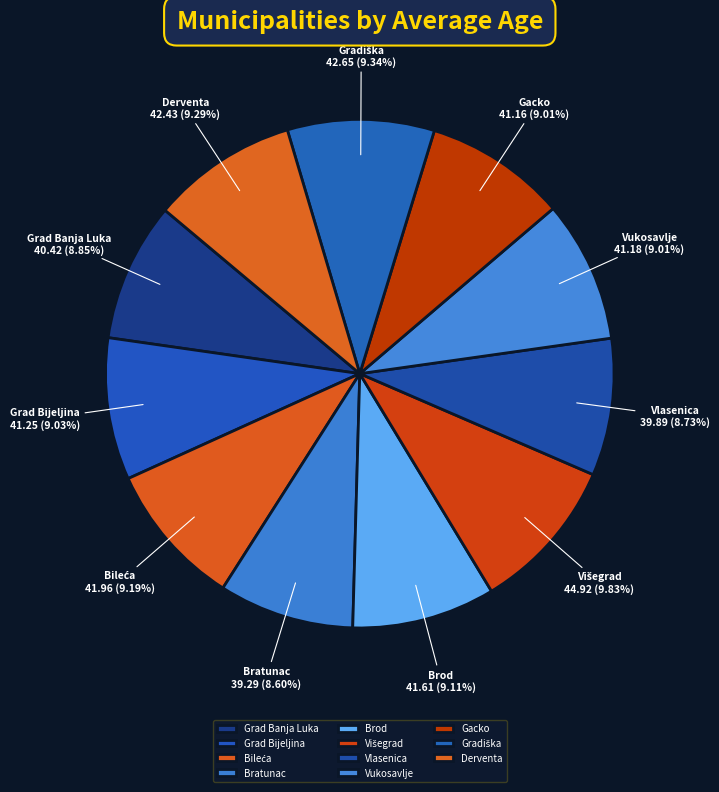

Does Vlasenica account for over 50% of the chart?

No